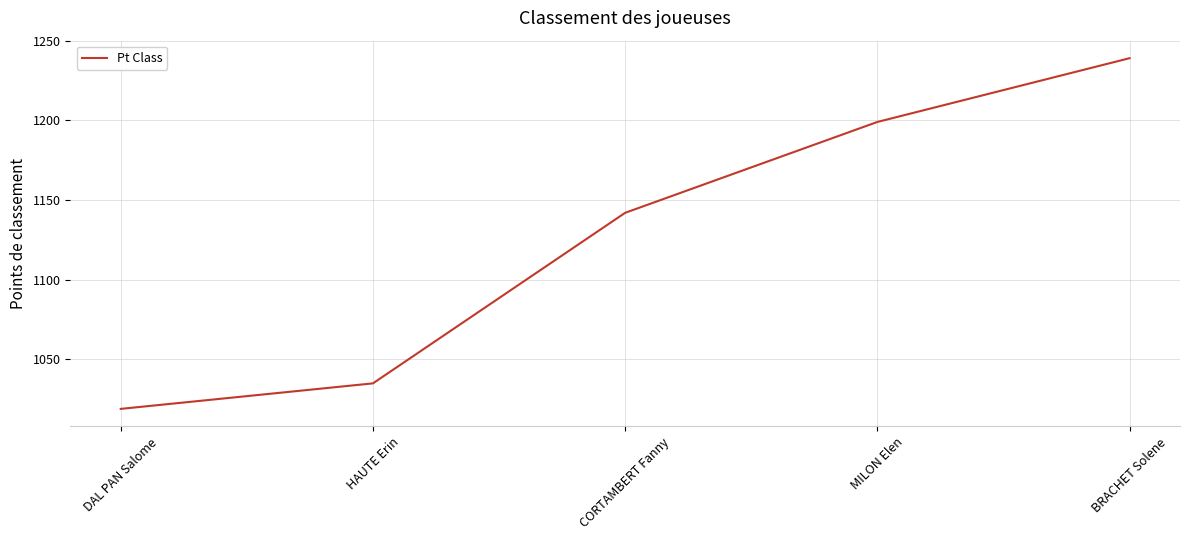

What is the change in value from DAL PAN Salome to HAUTE Erin?

+16